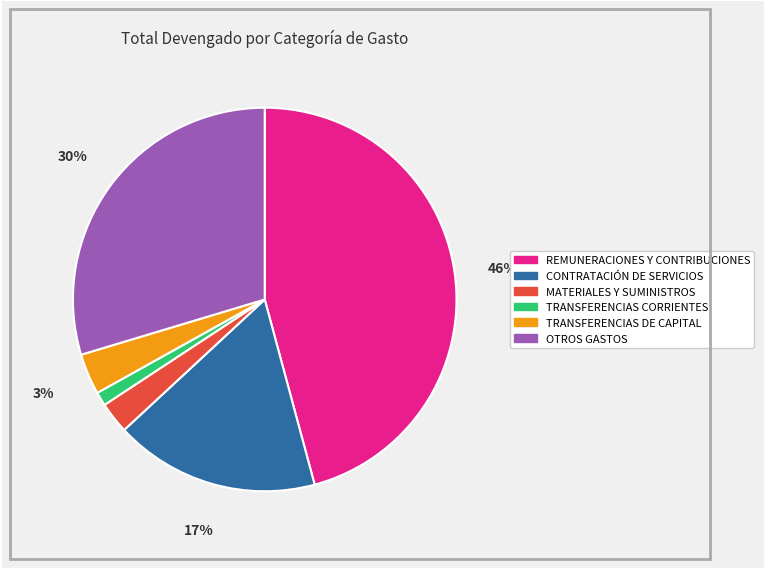

To the nearest percent, what is the combined percentage of REMUNERACIONES Y CONTRIBUCIONES and CONTRATACIÓN DE SERVICIOS?

63%